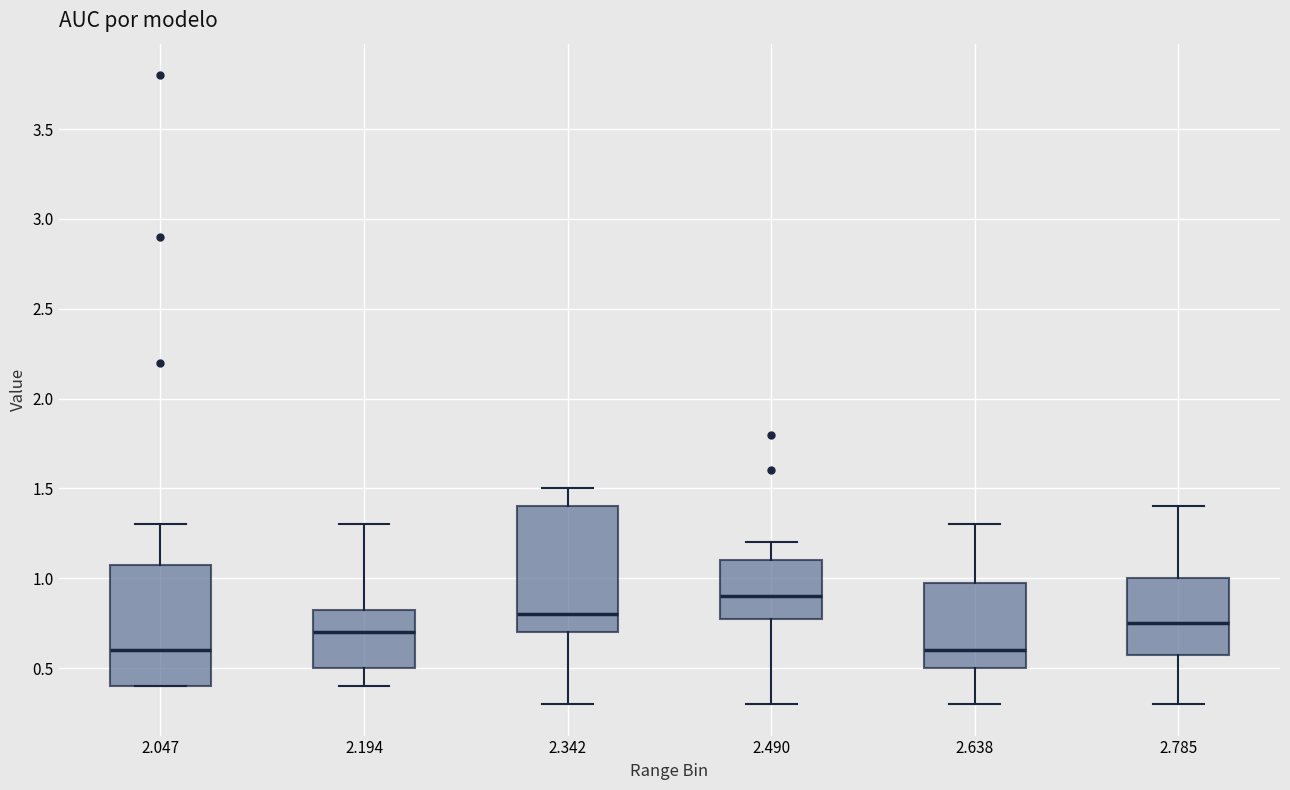

Reading left to right, transcribe this box plot: for each box, give where its median line is, the range the box spans, and where its two whiskers end, as read against the y-axis. The values are not printed on the chart, so give them approximately, as read against the axis.

2.047: median 0.60, box 0.40 to 1.10, whiskers 0.40 to 1.30
2.194: median 0.70, box 0.50 to 0.85, whiskers 0.40 to 1.30
2.342: median 0.80, box 0.70 to 1.40, whiskers 0.30 to 1.50
2.490: median 0.90, box 0.80 to 1.10, whiskers 0.30 to 1.20
2.638: median 0.60, box 0.50 to 1.00, whiskers 0.30 to 1.30
2.785: median 0.75, box 0.60 to 1.00, whiskers 0.30 to 1.40